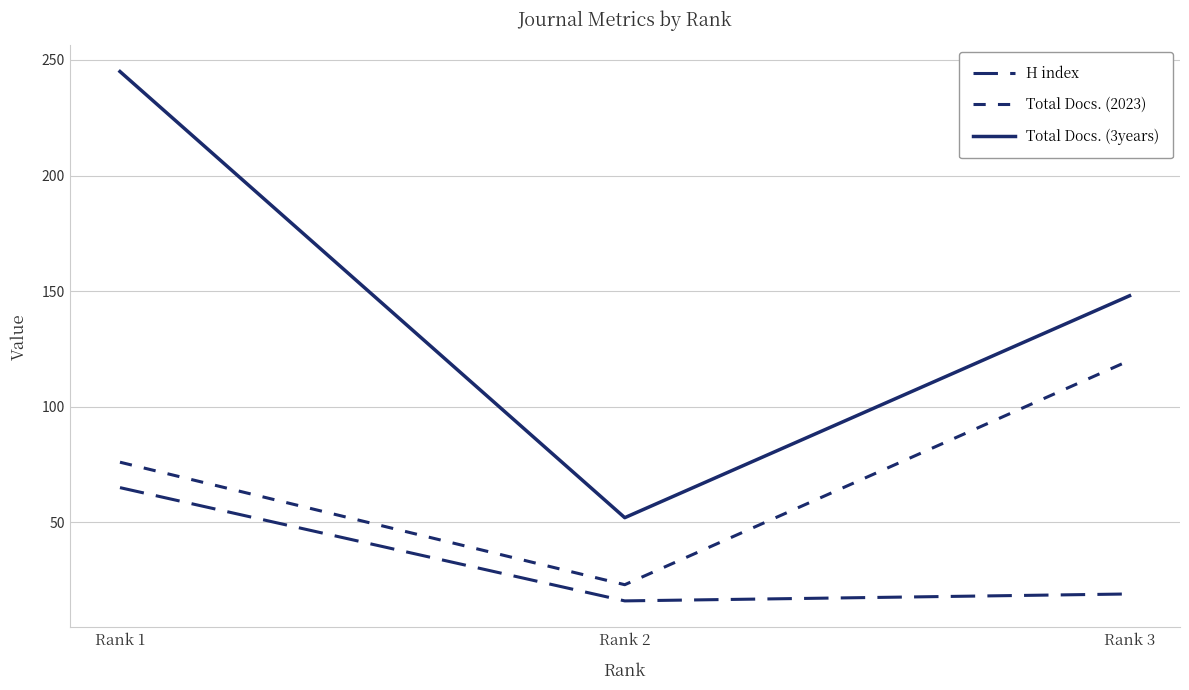

List the series in order of their overall mean, highest first.

Total Docs. (3years), Total Docs. (2023), H index